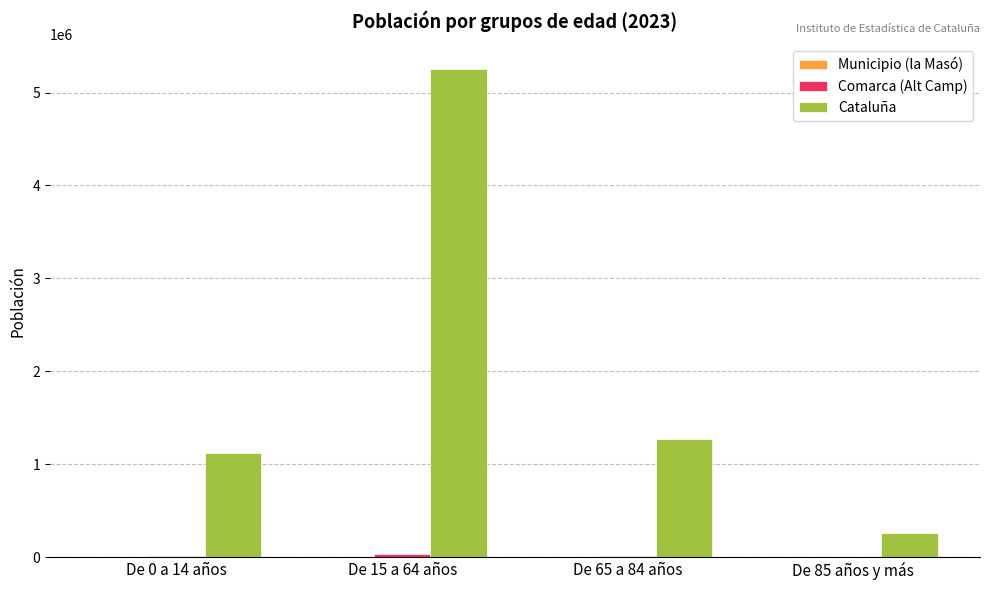

Which series has the largest total across all categories?

Cataluña